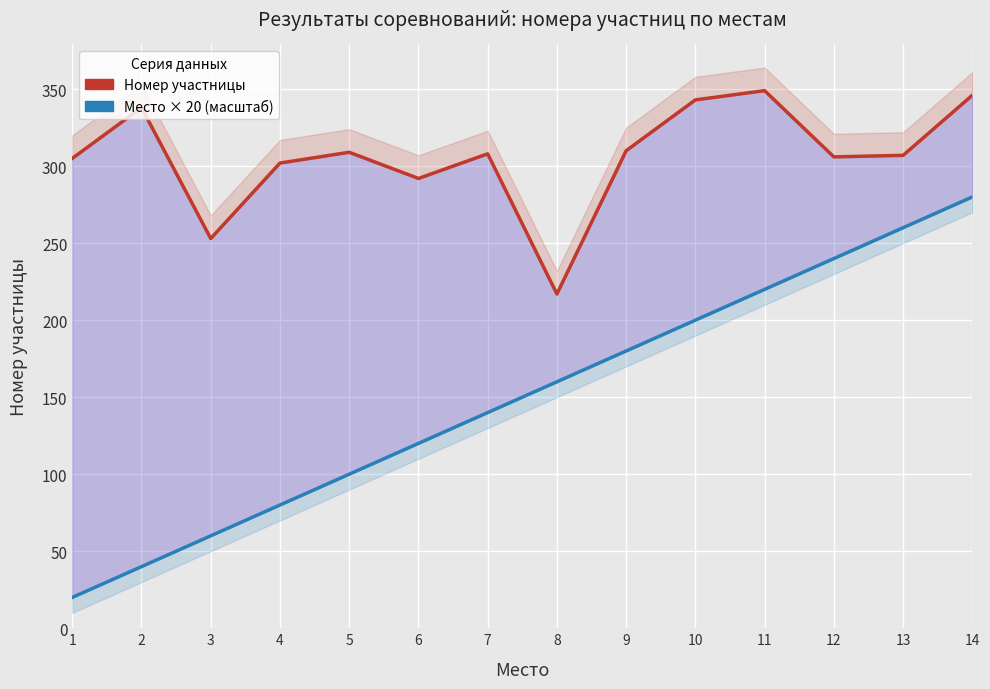

At which label does Номер участницы first exceed 308?

2